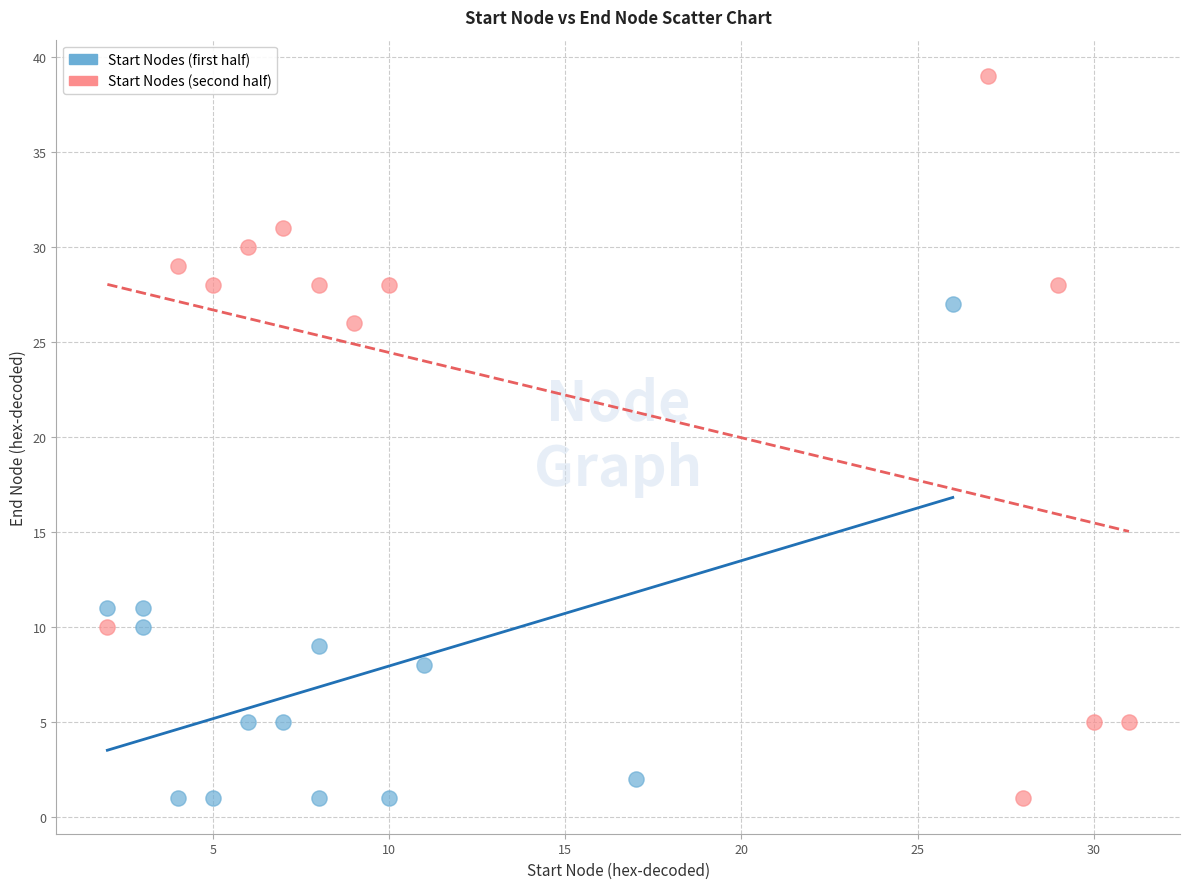

Which series has the widest spread of Y values?

Start Nodes (second half)